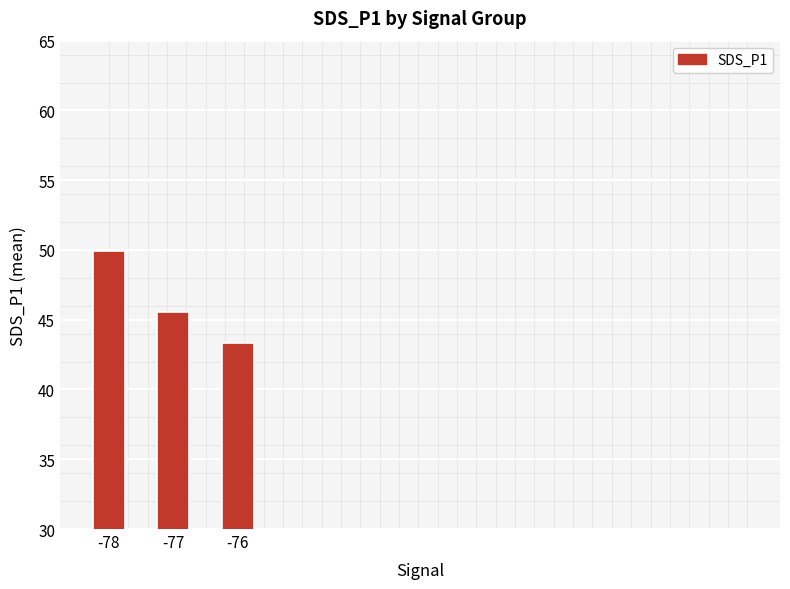

True or false: the data shows 73.4 at -76.

False